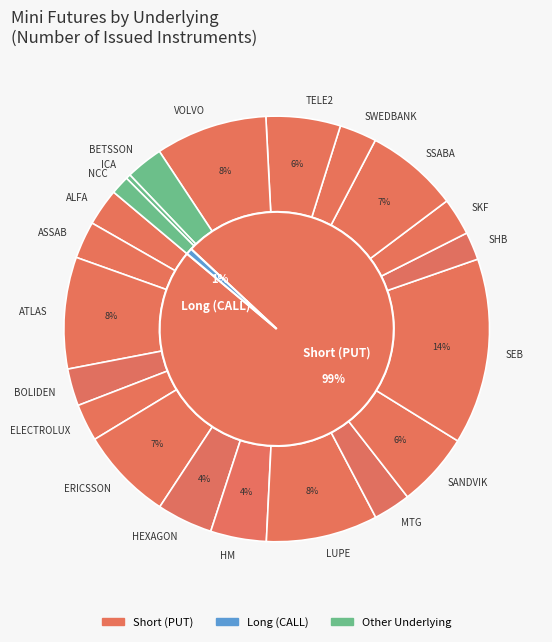

How many segments does this pie chart have?

21